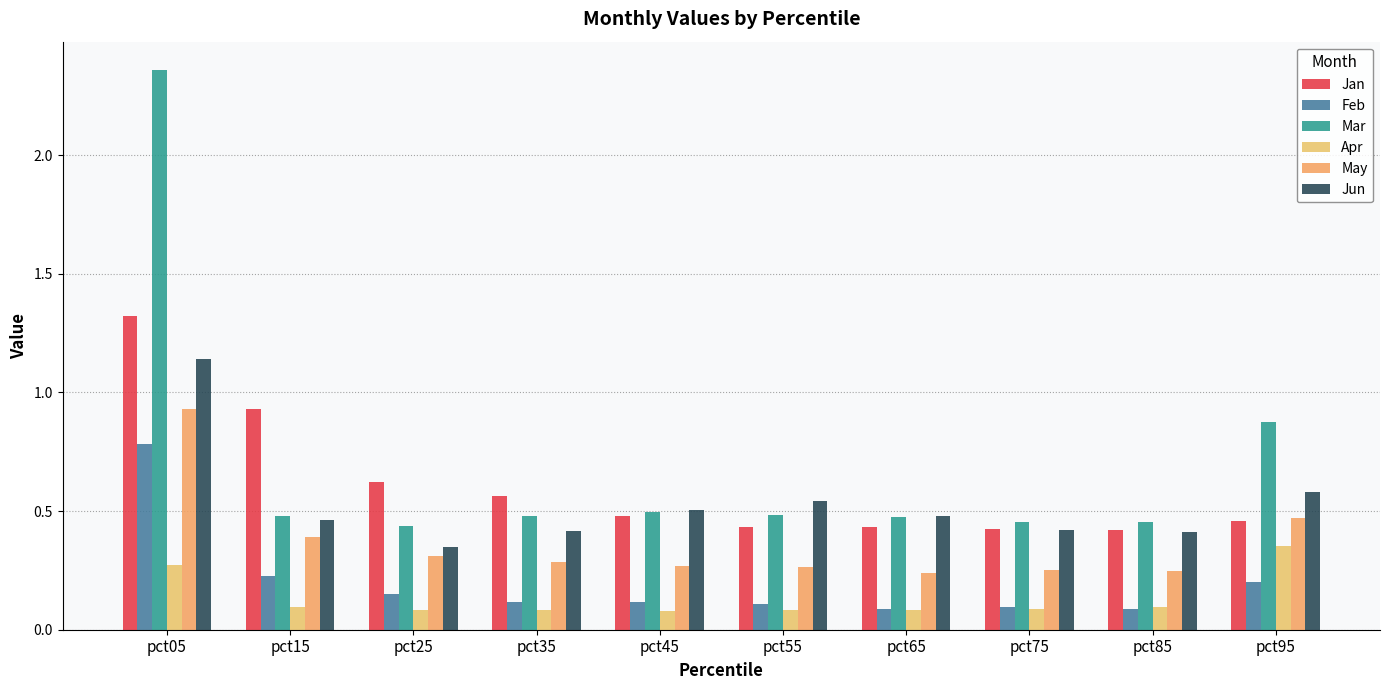

How many groups of bars are there?

10